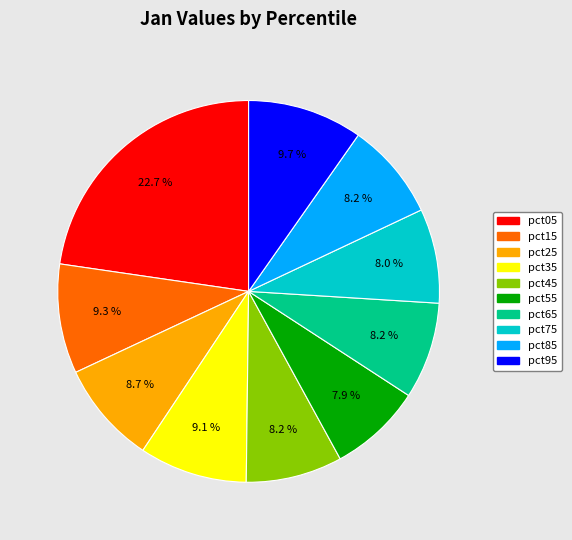

Does pct35 represent more than half of the total?

No